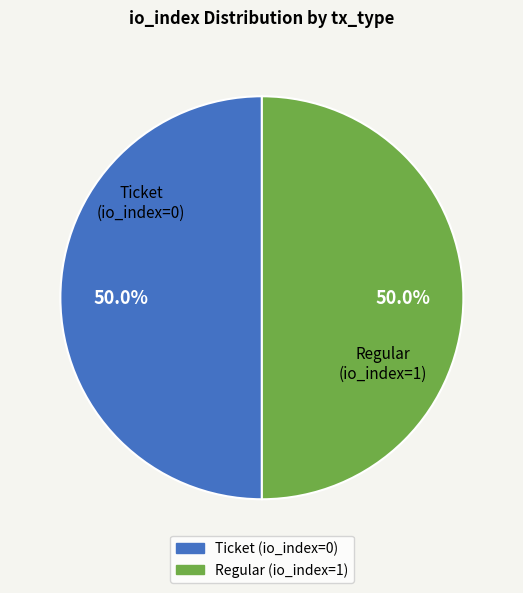

Count the number of slices in the pie.

2